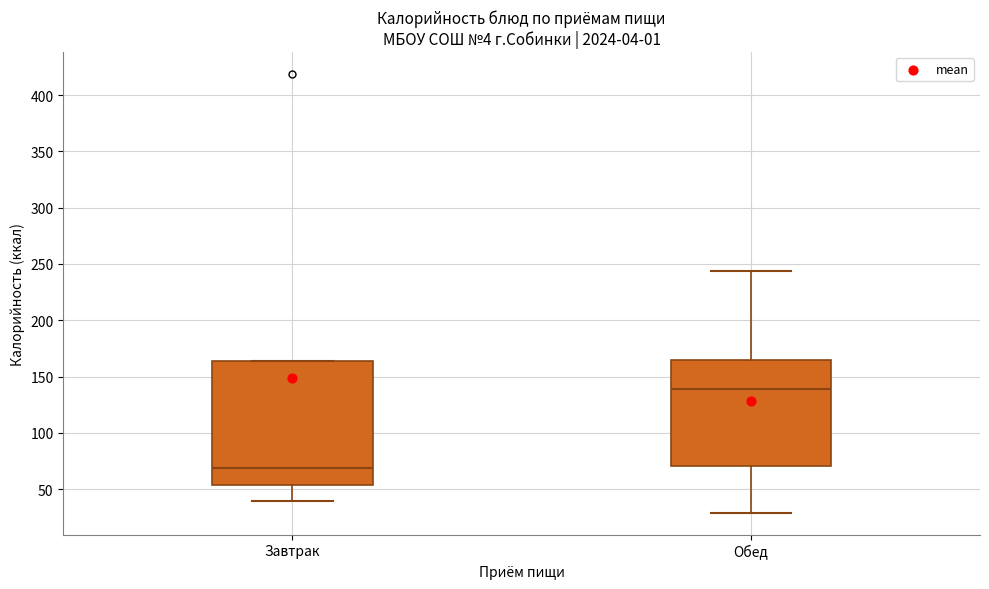

Reading left to right, read every box against the y-axis: the position of its median line, the range the box covers, and the ends of its whiskers. The values are not printed on the chart, so give them approximately, as read against the axis.

Завтрак: median 70, box 55 to 165, whiskers 40 to 165
Обед: median 140, box 70 to 165, whiskers 30 to 245